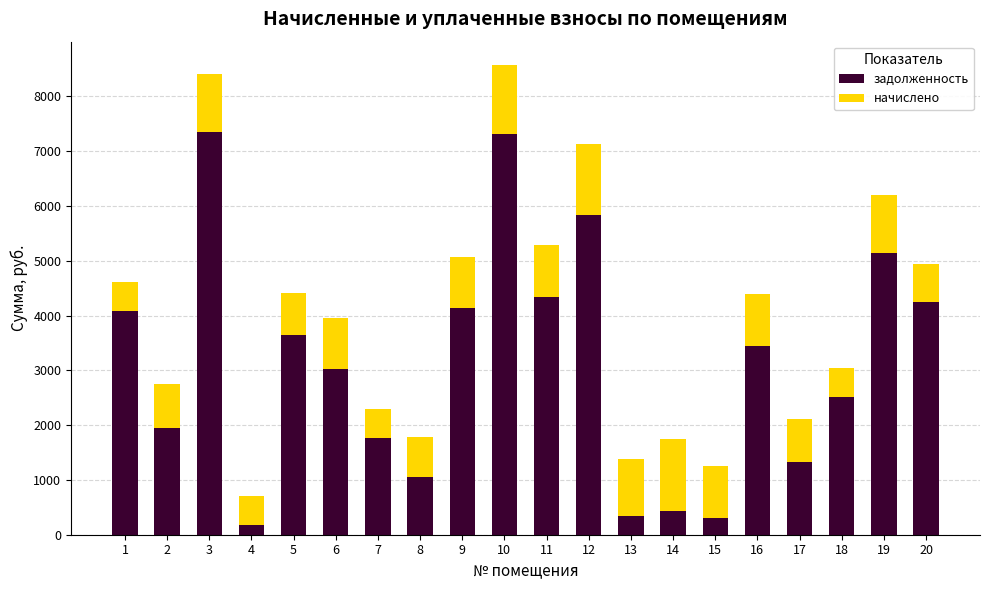

What value does the задолженность series have at 19?

5142.9